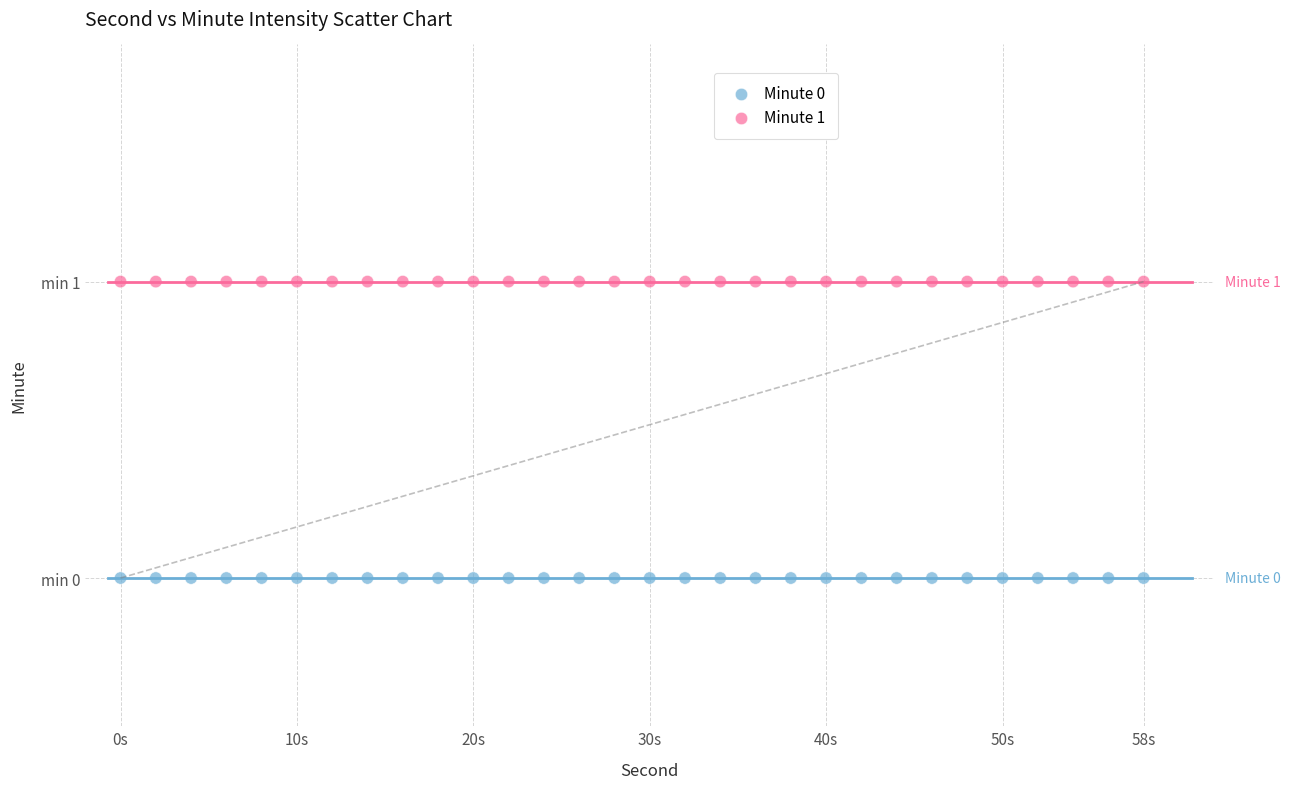

Which series reaches the maximum Y coordinate?

Minute 1